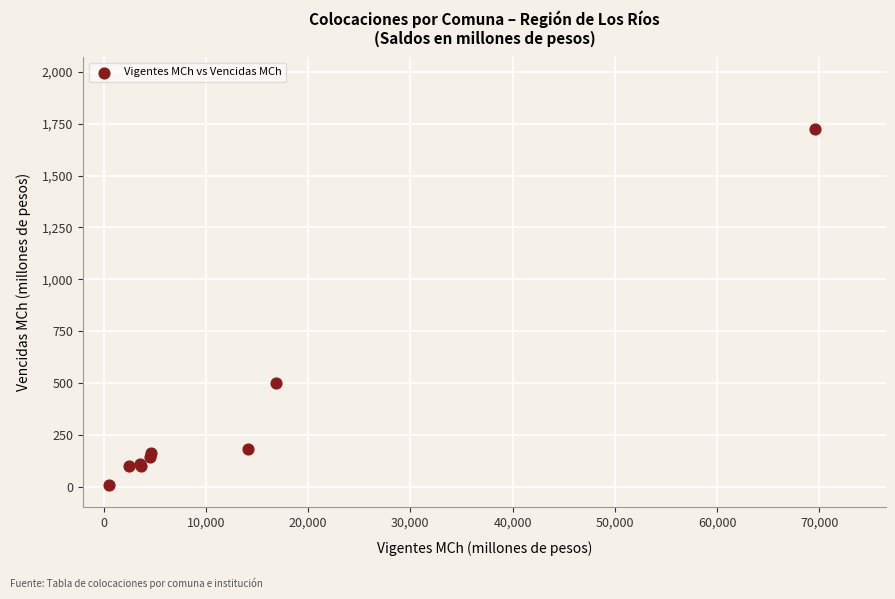

What Y value in the scatter plot is closest to 867?

498.8